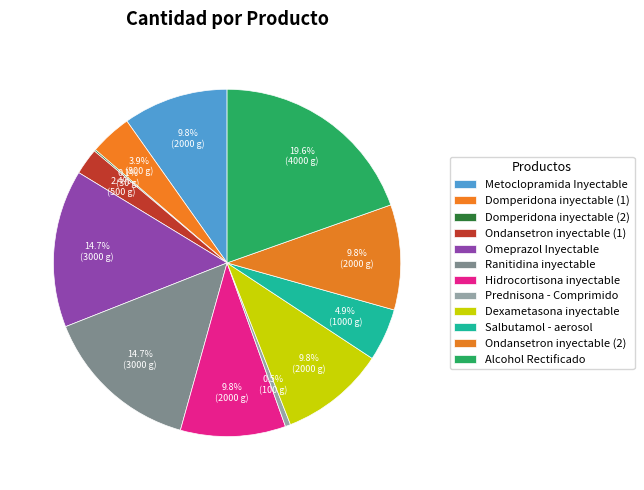

What is the change in value from Domperidona inyectable (1) to Domperidona inyectable (2)?

-770